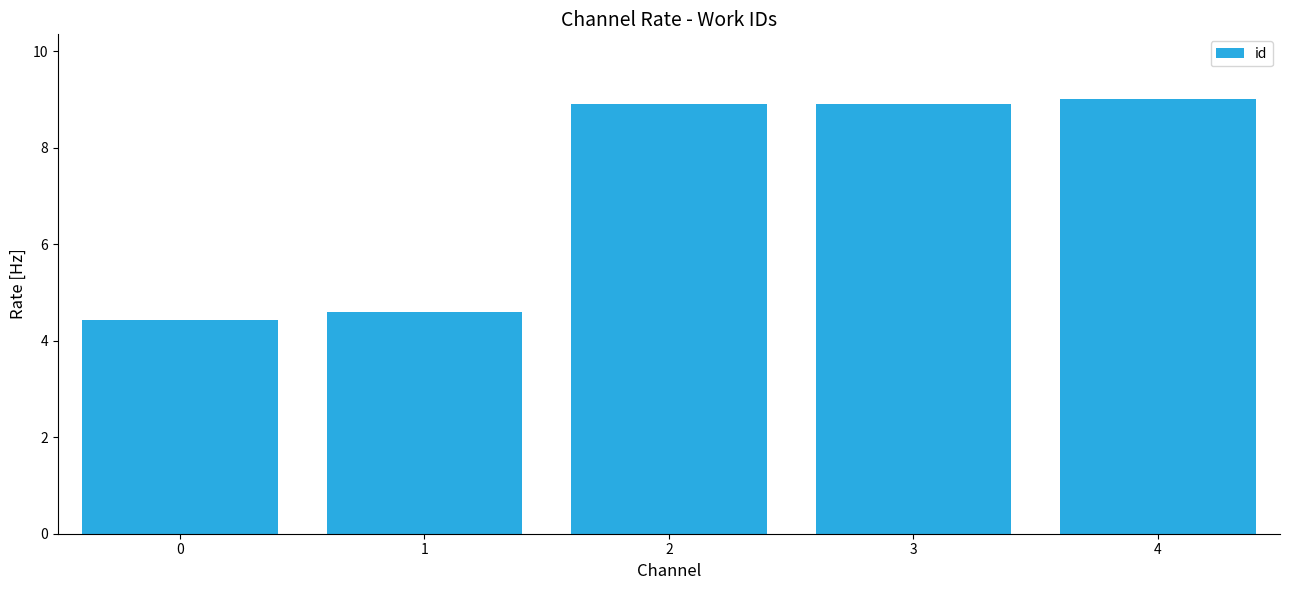

How many distinct data groups are displayed?

1